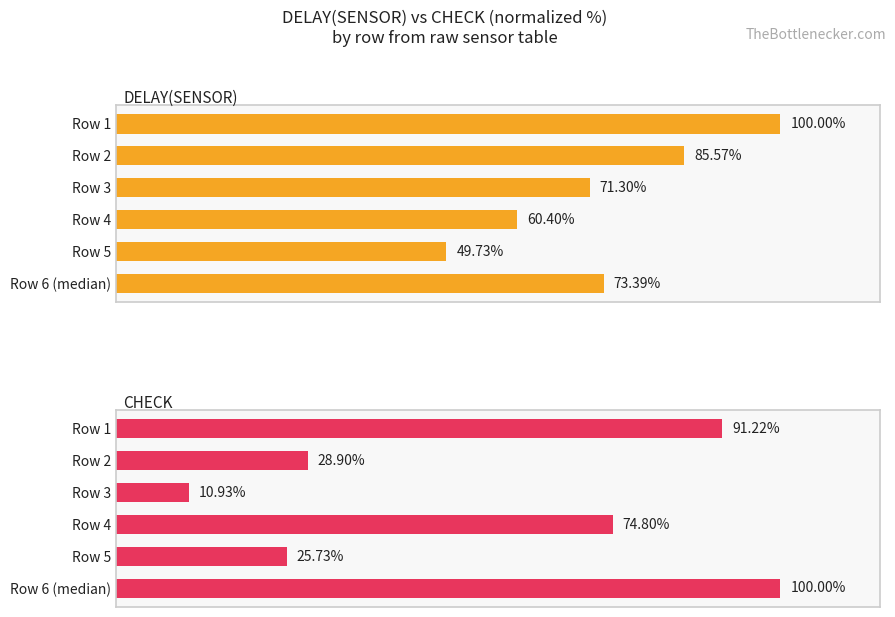

How many bars are there in each group?

2